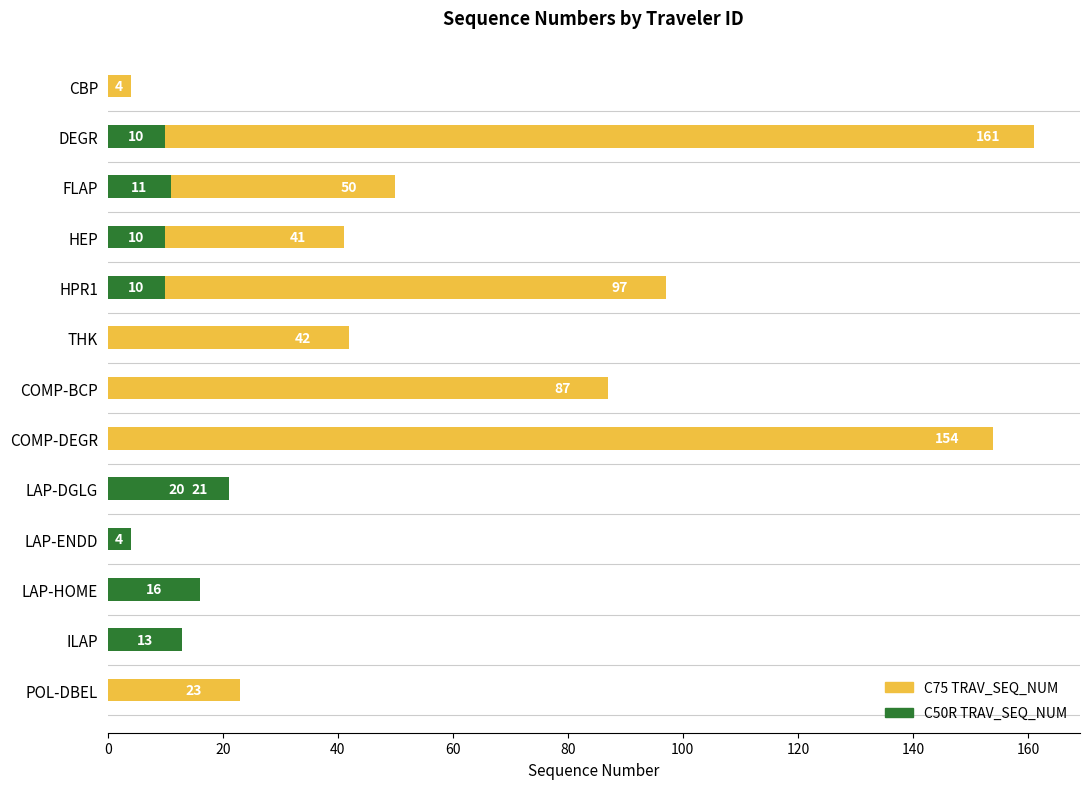

What are all the series names shown in the legend?

C75 TRAV_SEQ_NUM, C50R TRAV_SEQ_NUM